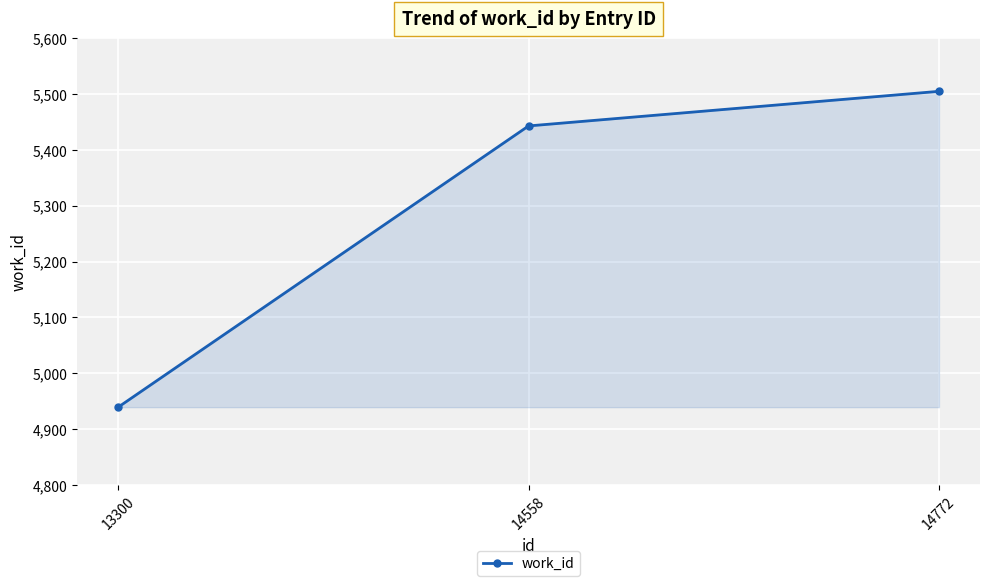

Reading right to left, list all the values displayed in this chart.

14772=5505	14558=5443	13300=4939